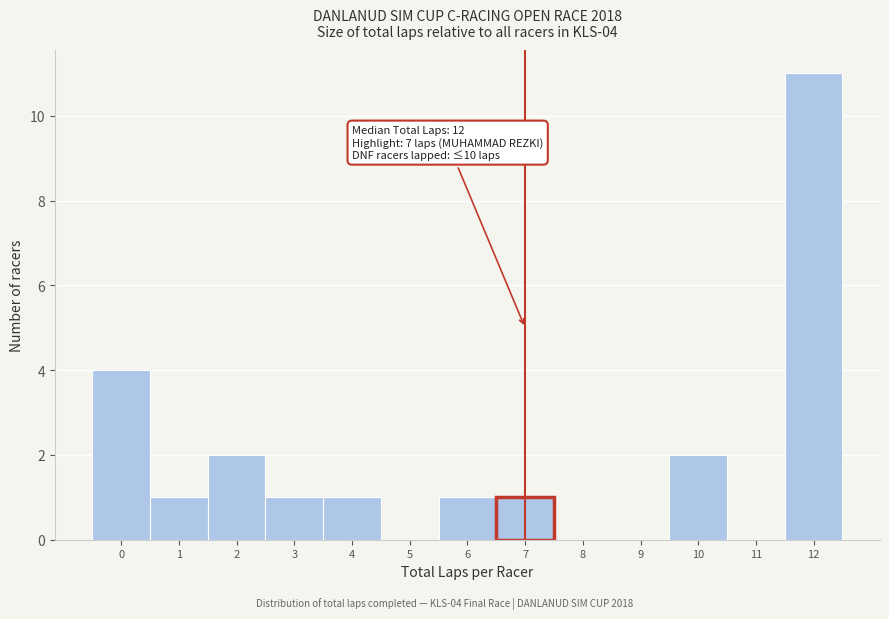

Which range on the x-axis has the tallest bar?

11.5 to 12.5